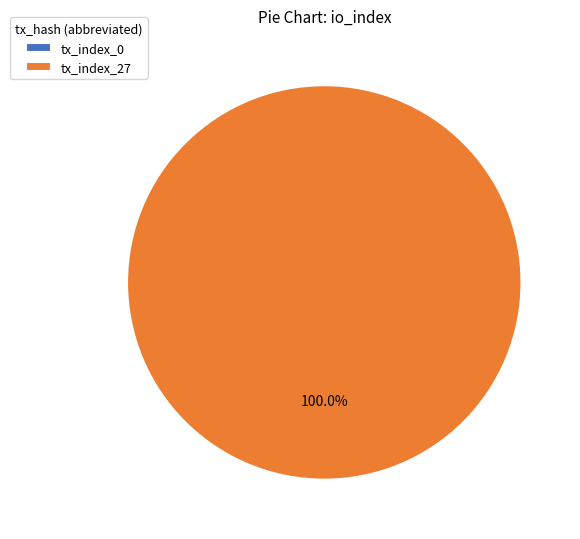

How many segments does this pie chart have?

2